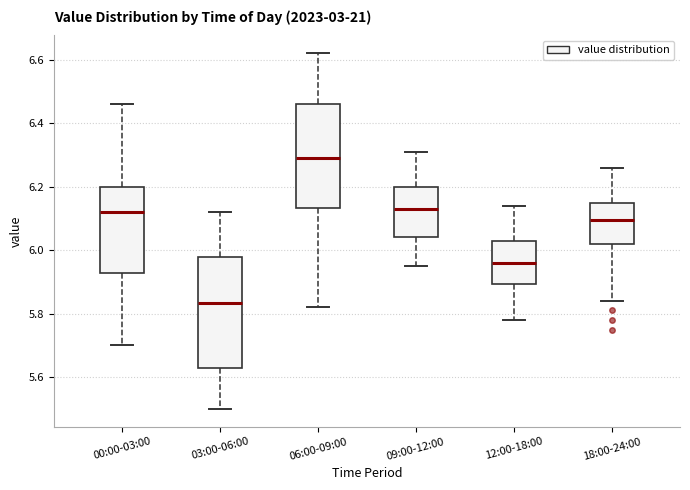

Which box's median line is the highest?

06:00-09:00